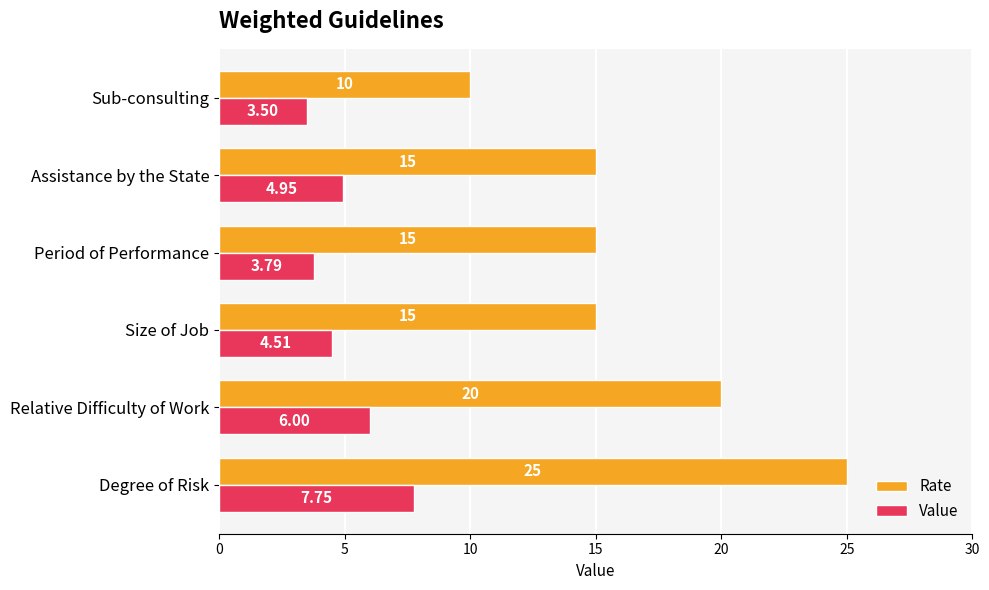

List the series in order of their overall mean, highest first.

Rate, Value